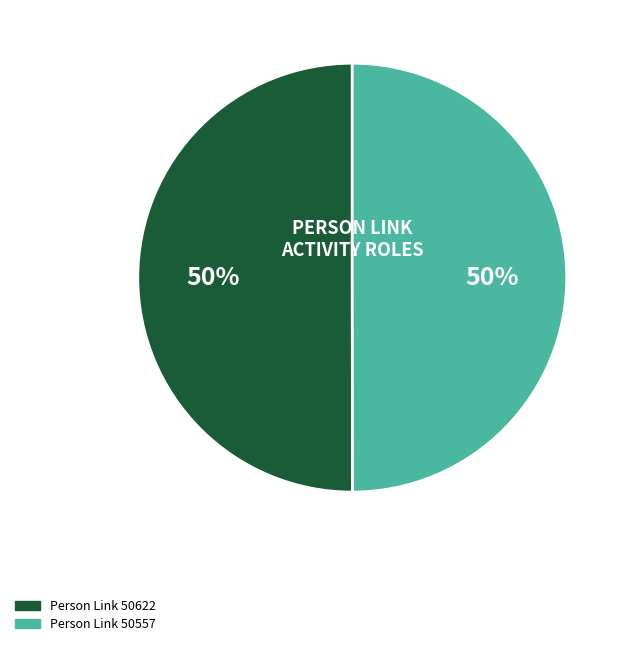

Count the number of slices in the pie.

2